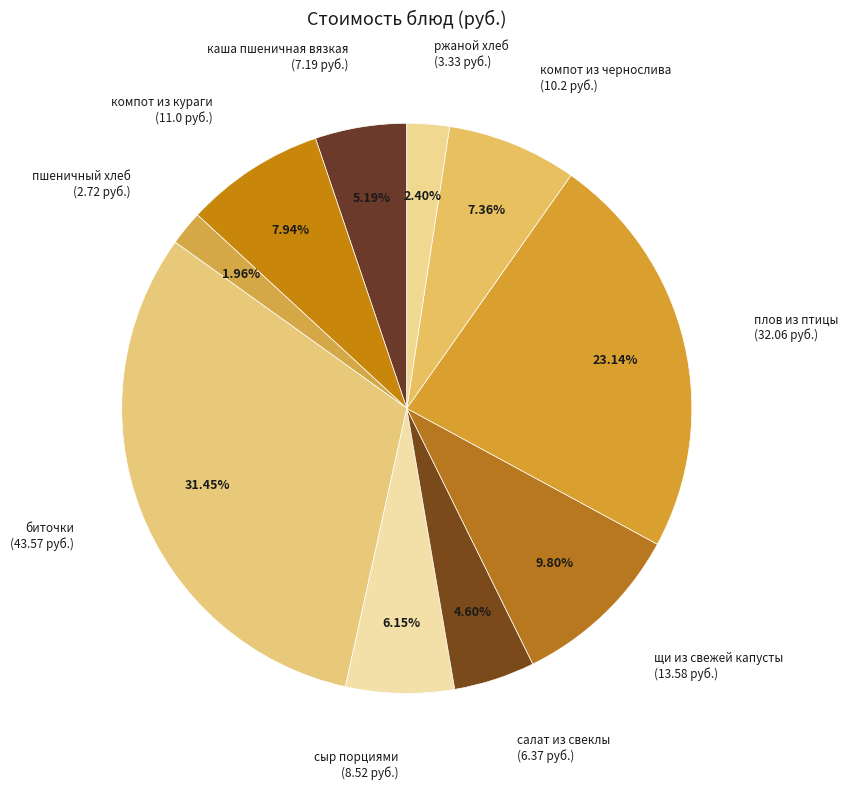

Count the number of slices in the pie.

10